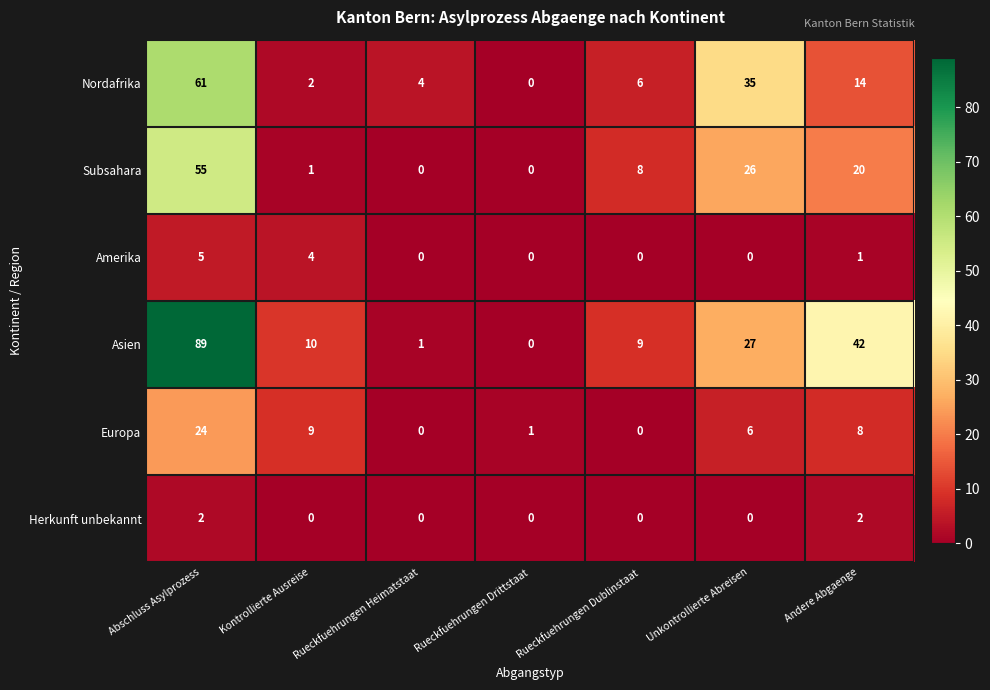

Which series has the widest spread of values?

Asien